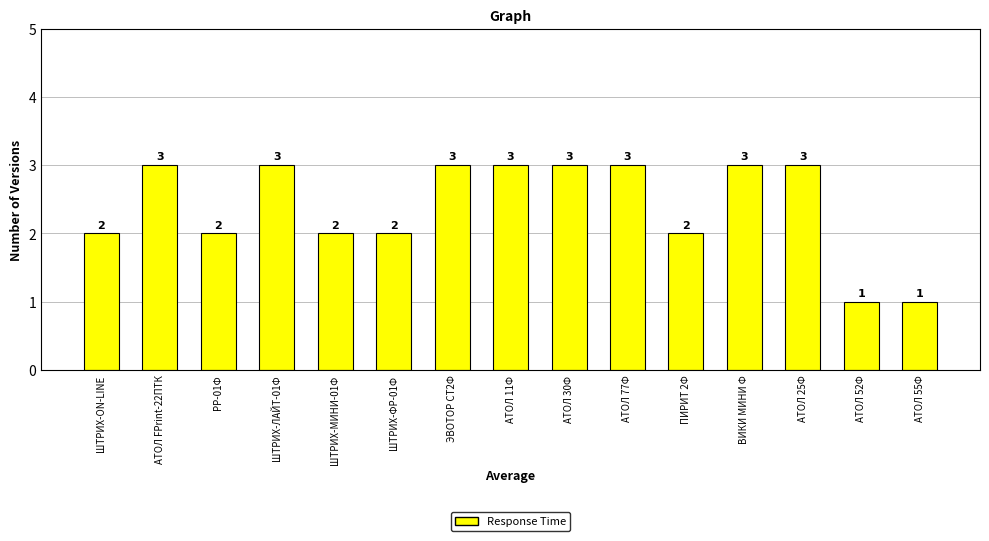

Are the bars horizontal?

No